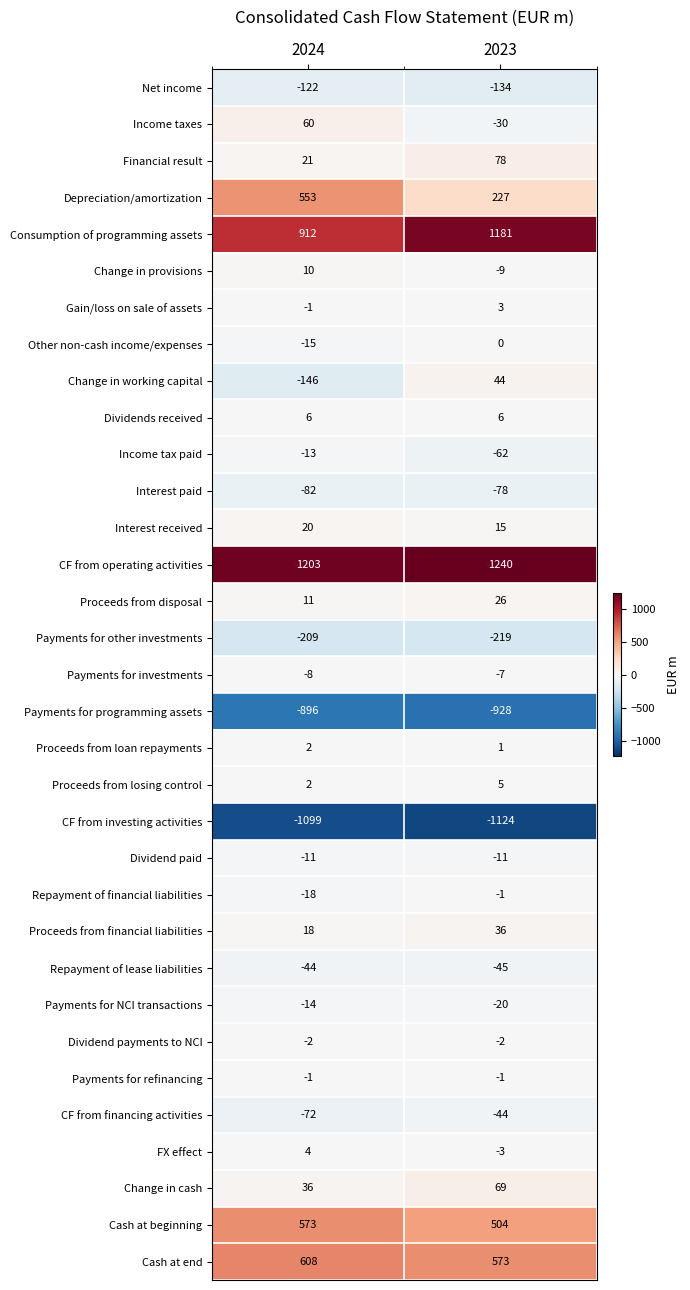

What is the greatest value displayed?

1240